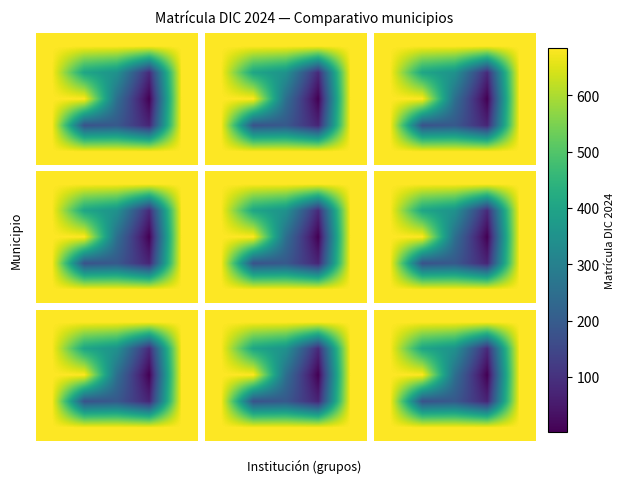

Which category has the lowest value across all series?

3